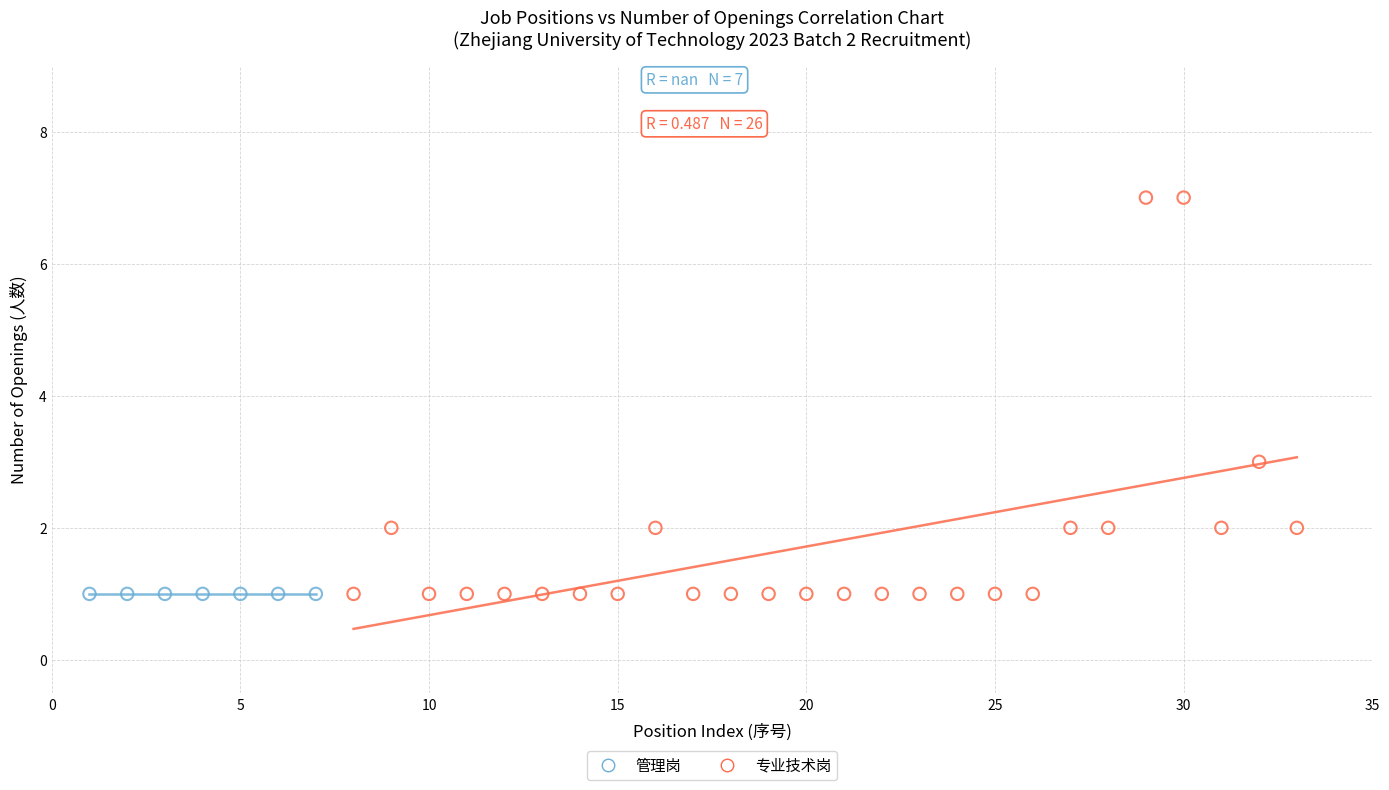

Which series reaches the maximum Y coordinate?

专业技术岗